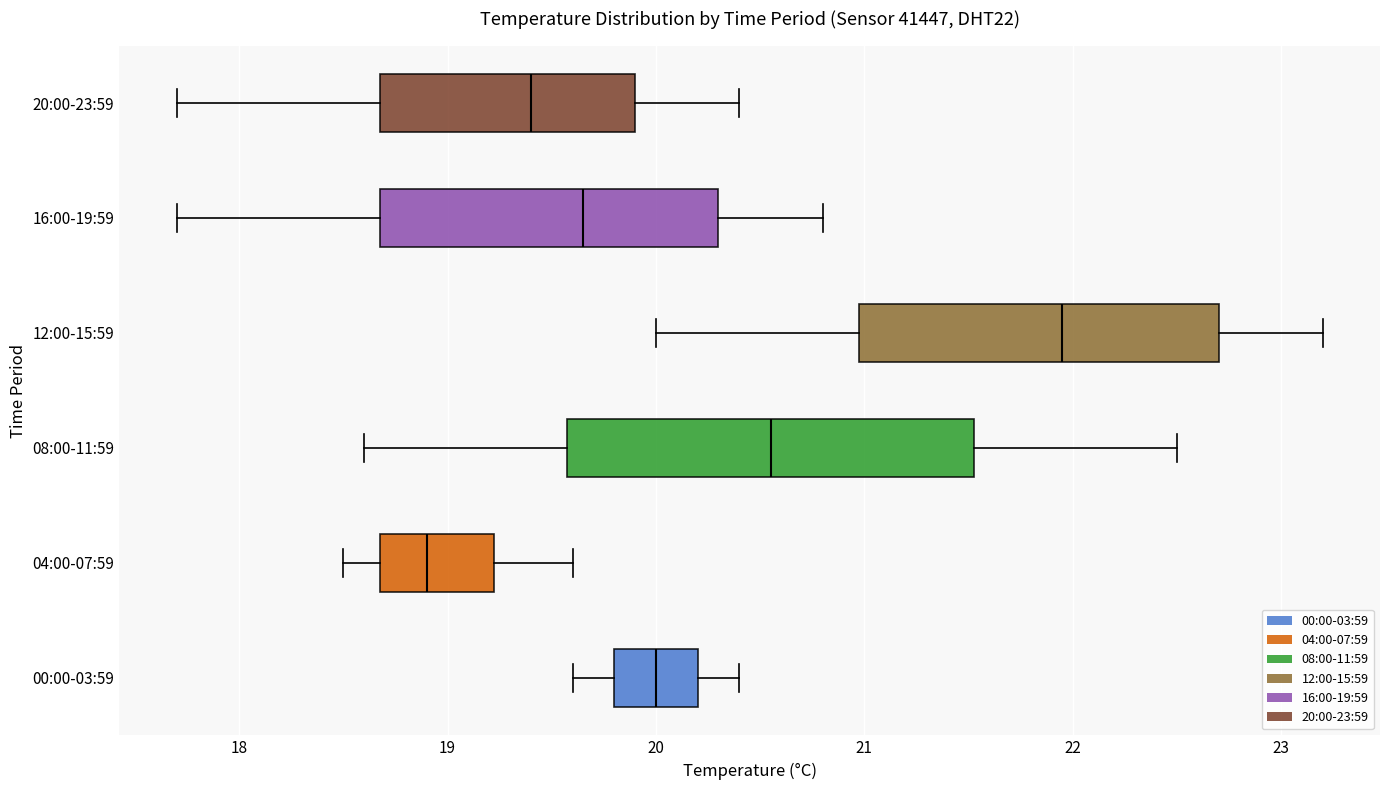

Reading bottom to top, transcribe this box plot: for each box, give where its median line is, the range the box spans, and where its two whiskers end, as read against the x-axis. The values are not printed on the chart, so give them approximately, as read against the axis.

00:00-03:59: median 20.0, box 19.8 to 20.2, whiskers 19.6 to 20.4
04:00-07:59: median 18.9, box 18.7 to 19.2, whiskers 18.5 to 19.6
08:00-11:59: median 20.6, box 19.6 to 21.5, whiskers 18.6 to 22.5
12:00-15:59: median 22.0, box 21.0 to 22.7, whiskers 20.0 to 23.2
16:00-19:59: median 19.7, box 18.7 to 20.3, whiskers 17.7 to 20.8
20:00-23:59: median 19.4, box 18.7 to 19.9, whiskers 17.7 to 20.4